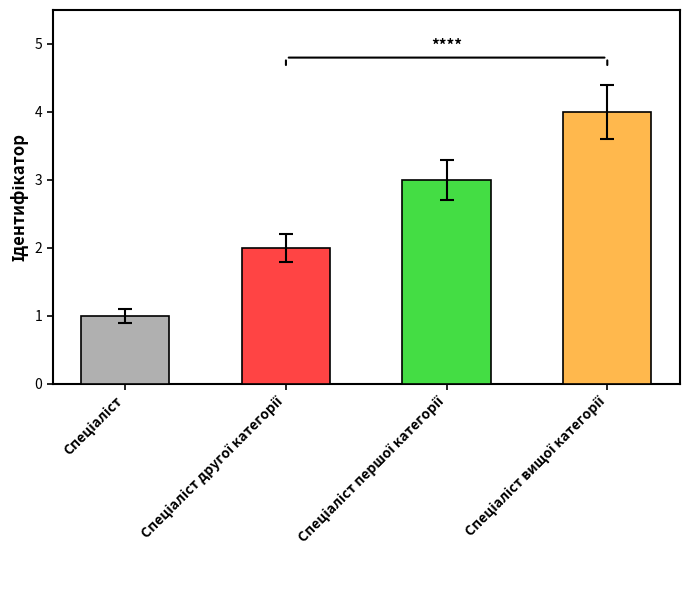

Is it true that the value at Спеціаліст вищої категорії is 4?

True